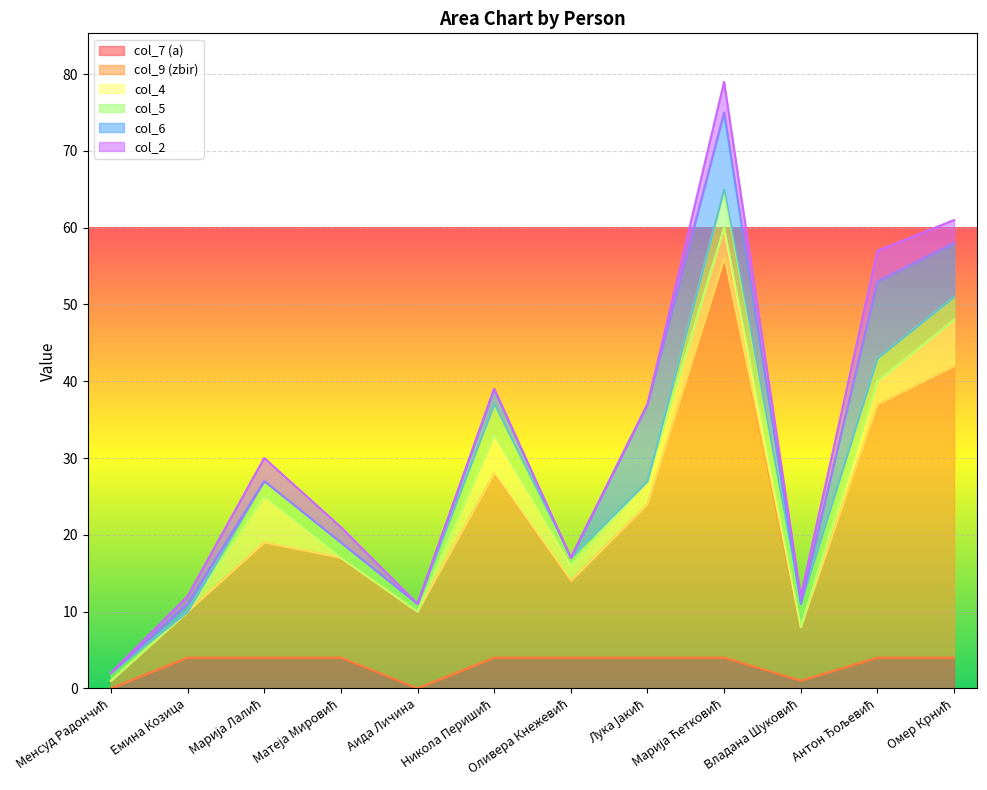

Which series has the largest total across all categories?

col_9 (zbir)